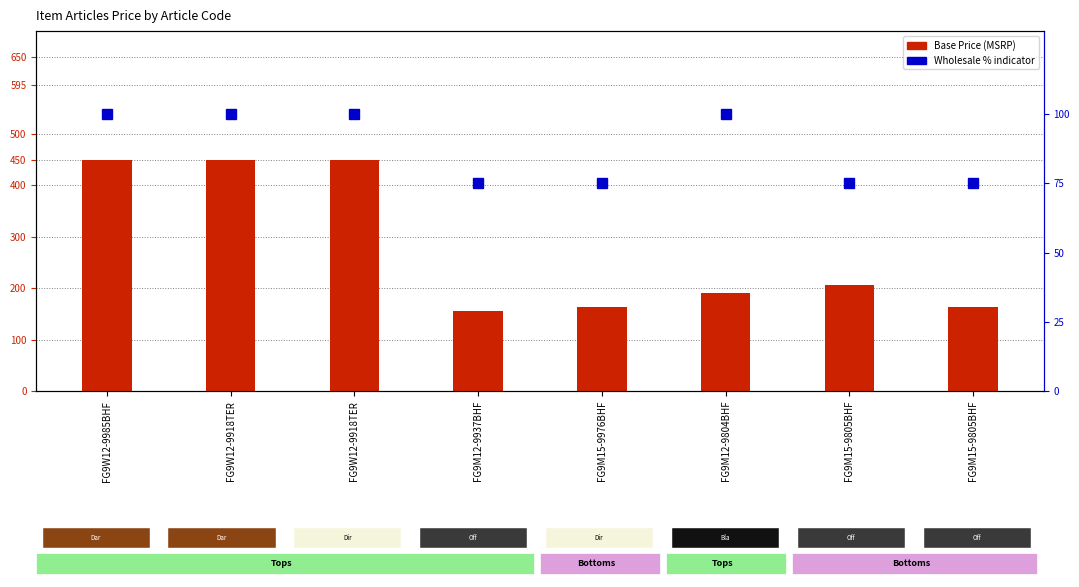

At how many categories does at least one series exceed 122?

8